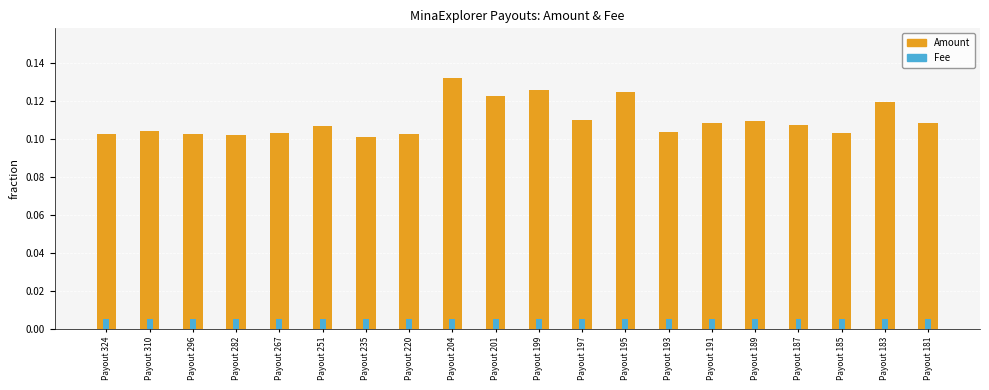

List the labels in order of Fee value, smallest first.

Payout 235, Payout 324, Payout 310, Payout 296, Payout 282, Payout 267, Payout 251, Payout 220, Payout 204, Payout 201, Payout 199, Payout 197, Payout 195, Payout 193, Payout 191, Payout 189, Payout 187, Payout 185, Payout 183, Payout 181